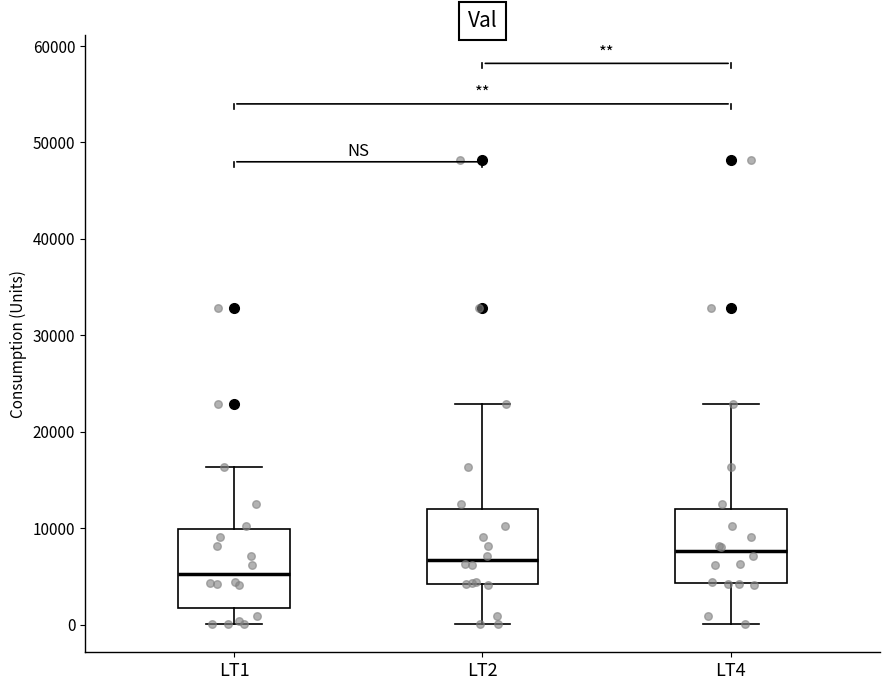

Reading left to right, transcribe this box plot: for each box, give where its median line is, the range the box spans, and where its two whiskers end, as read against the y-axis. The values are not printed on the chart, so give them approximately, as read against the axis.

LT1: median 5000, box 2000 to 10000, whiskers 0 to 16000
LT2: median 7000, box 4000 to 12000, whiskers 0 to 23000
LT4: median 8000, box 4000 to 12000, whiskers 0 to 23000